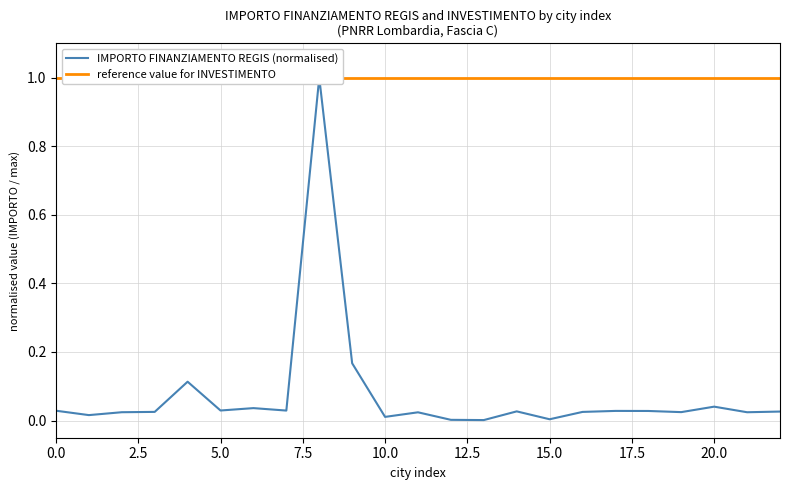

How many interior local peaks does the IMPORTO FINANZIAMENTO REGIS (normalised) series have?

7